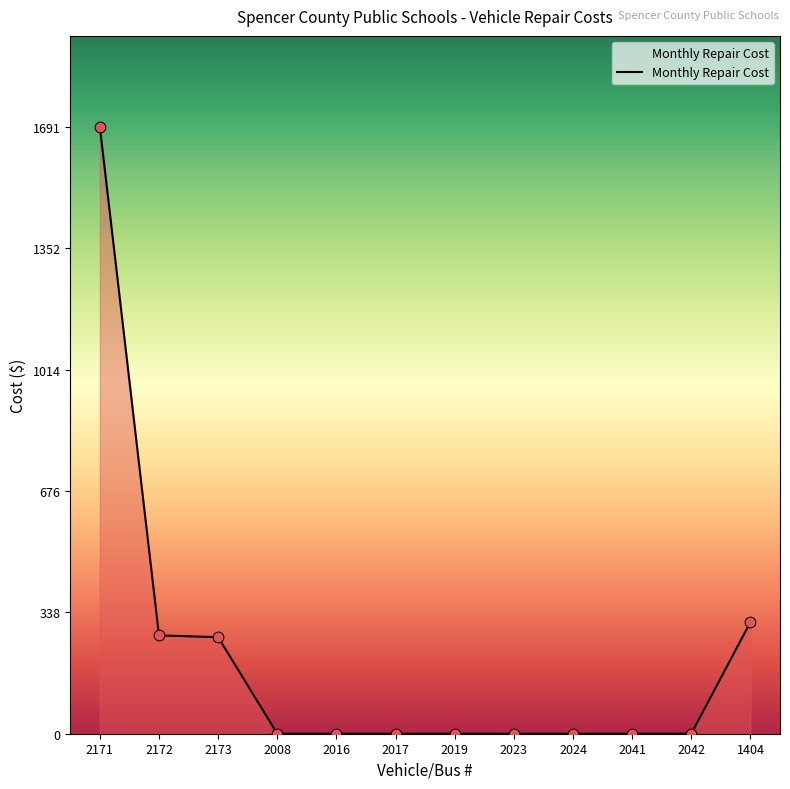

Between 2171 and 2041, which is larger?

2171